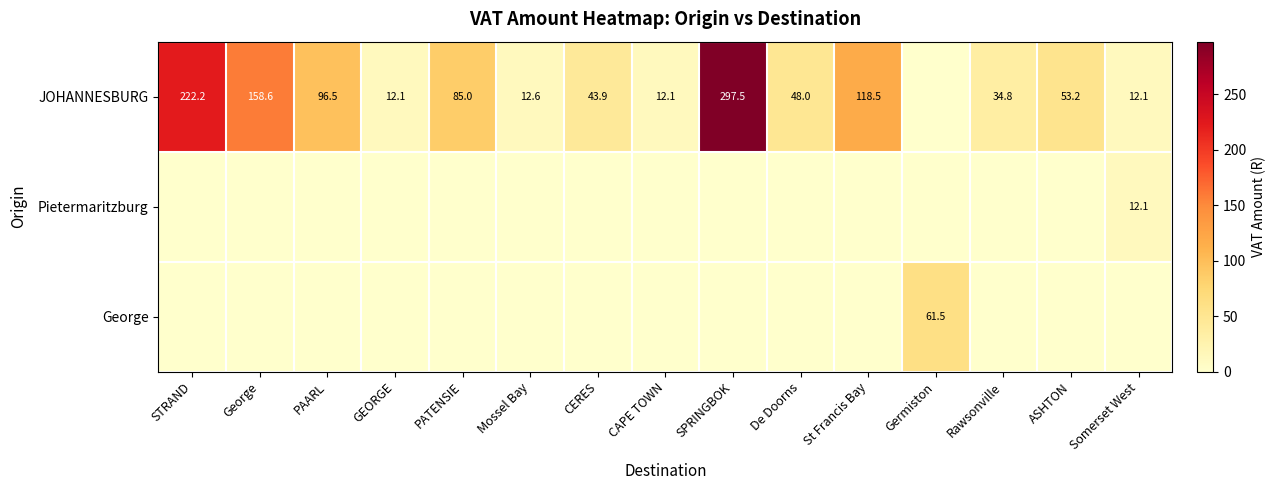

Is it true that JOHANNESBURG equals 173.2 at PAARL?

False